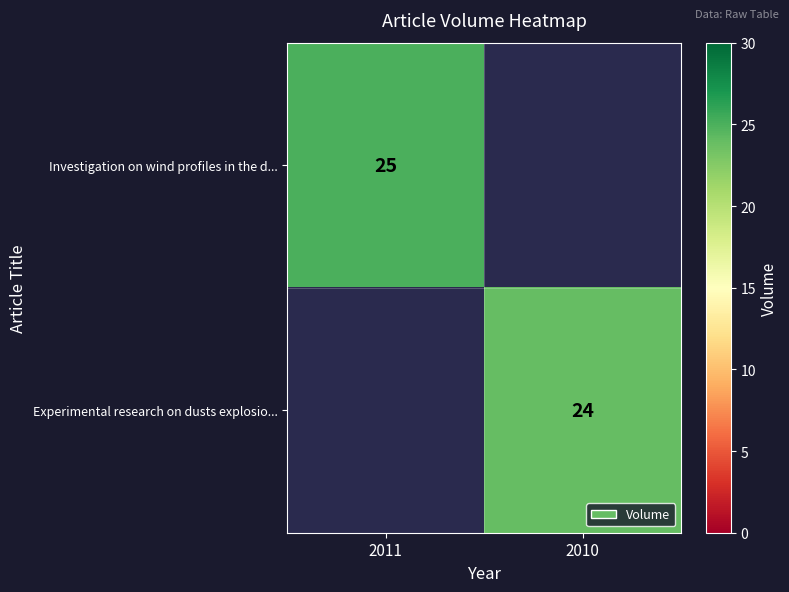

True or false: Experimental research on dusts explosio... has a value of 24 at 2010.

True